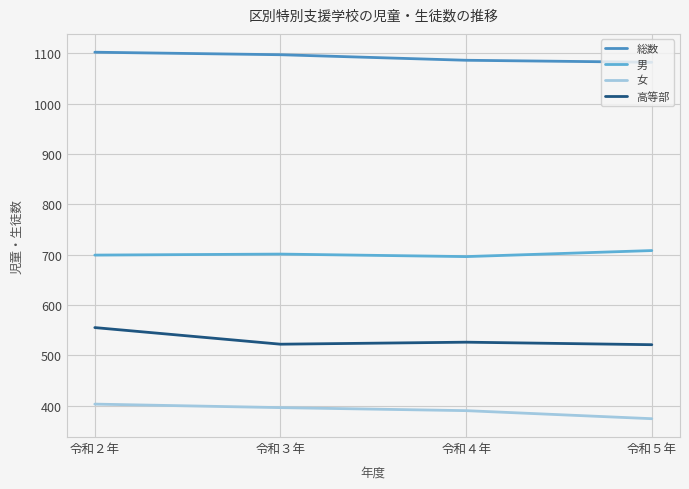

Reading right to left, extract all data points from this chart.

総数: 令和５年=1082	令和４年=1086	令和３年=1097	令和２年=1102
男: 令和５年=708	令和４年=696	令和３年=701	令和２年=699
女: 令和５年=374	令和４年=390	令和３年=396	令和２年=403
高等部: 令和５年=521	令和４年=526	令和３年=522	令和２年=555